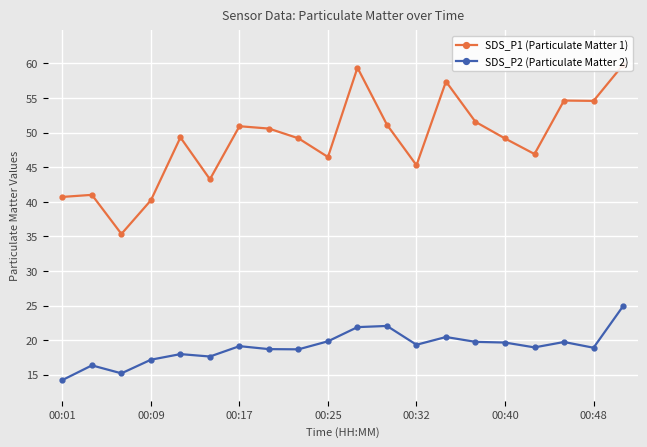

Which category has the lowest value in the SDS_P2 (Particulate Matter 2) series?

00:01